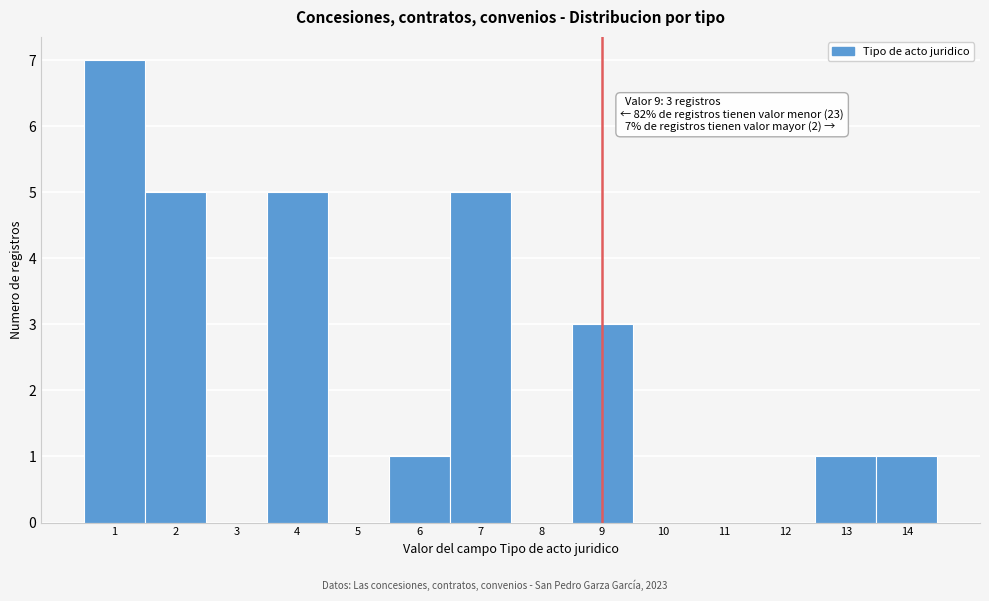

Which range on the x-axis has the tallest bar?

0.5 to 1.5